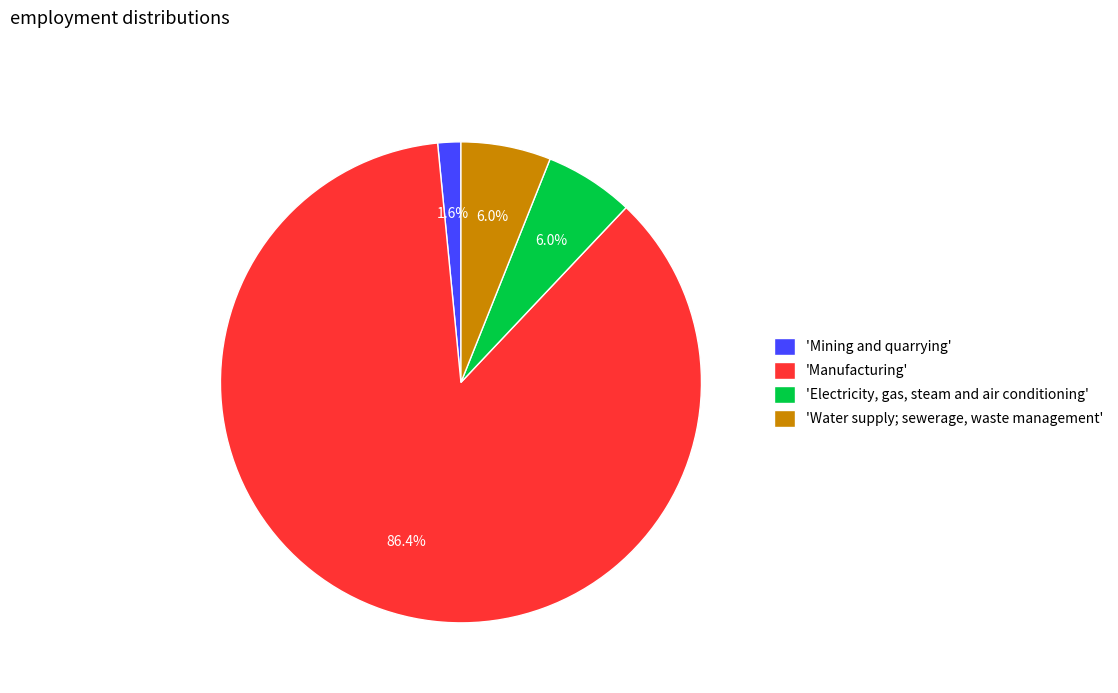

Approximately how many times larger is the value at 'Mining and quarrying' compared to 'Electricity, gas, steam and air conditioning'?

0.3